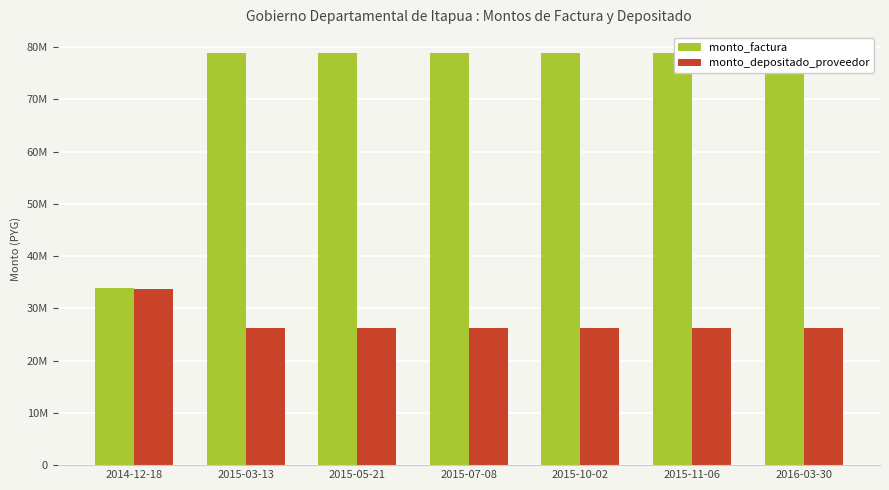

True or false: monto_factura has a value of 48684192 at 2015-05-21.

False